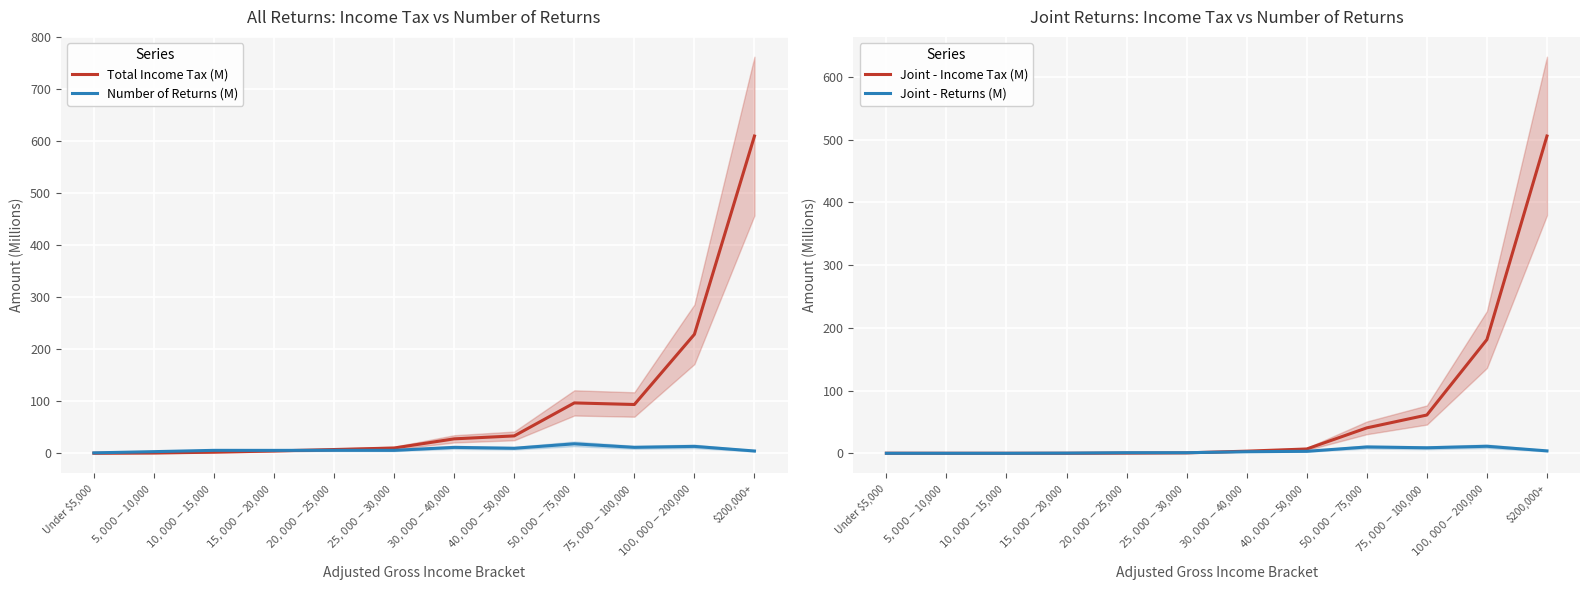

Between which two adjacent categories do Number of Returns (M) and Joint - Income Tax (M) first intersect?

$40,000-$50,000 and $50,000-$75,000